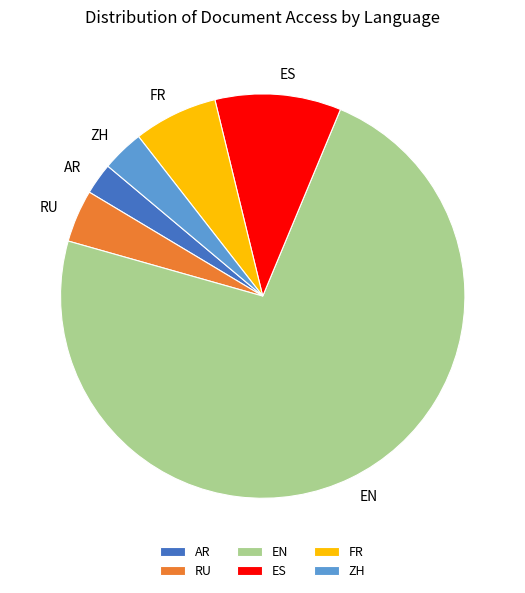

What is the majority slice?

EN